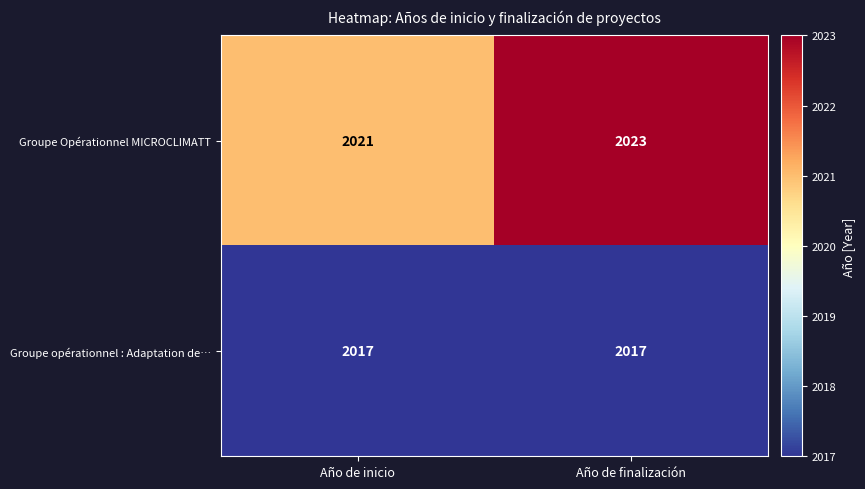

What is the difference between the highest and lowest values at Año de finalización?

6